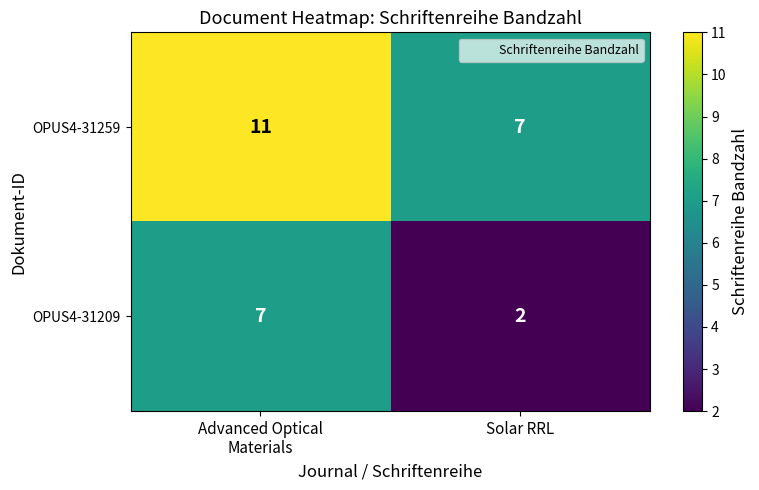

What is the average value of the OPUS4-31259 series?

9